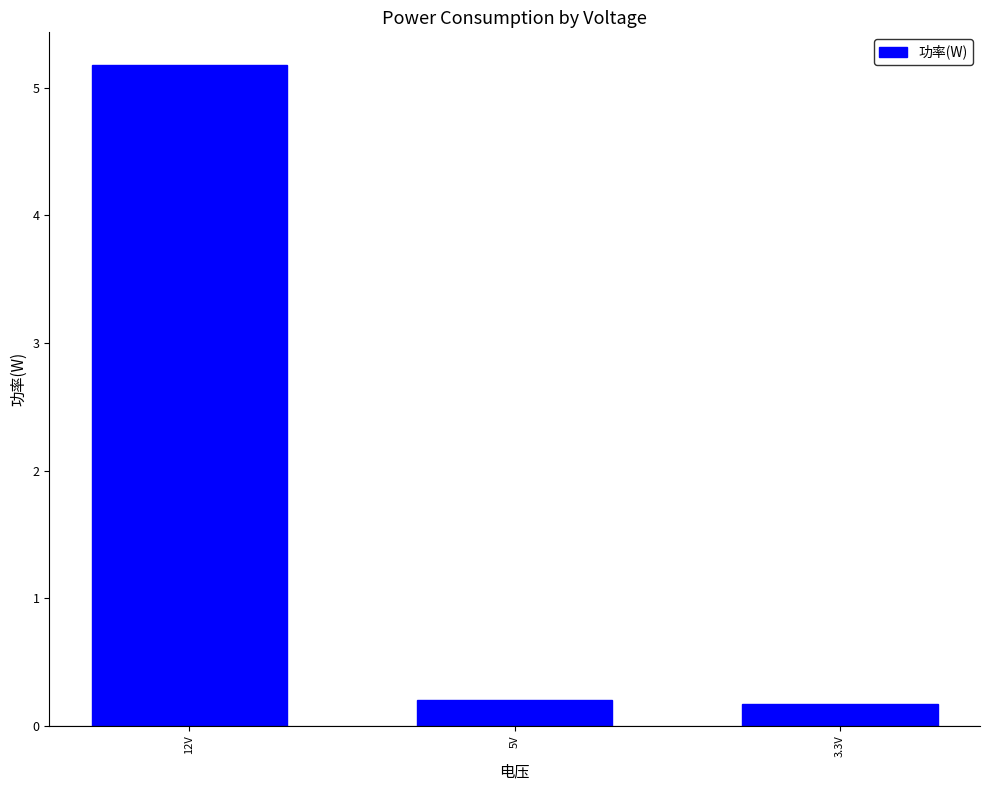

Are the bars horizontal?

No